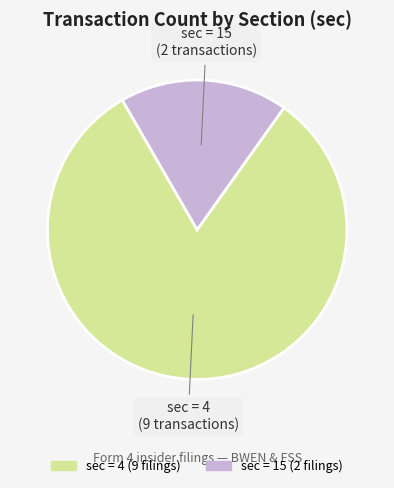

Does any single category account for the majority?

Yes